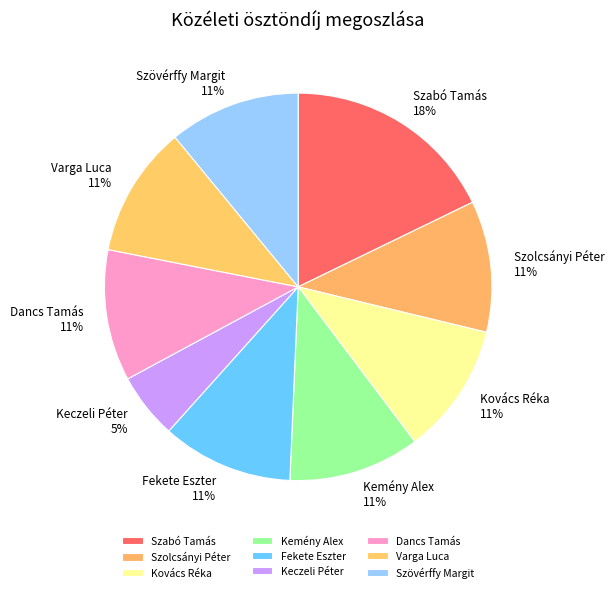

Is the sum of Dancs Tamás and Kemény Alex greater than half?

No